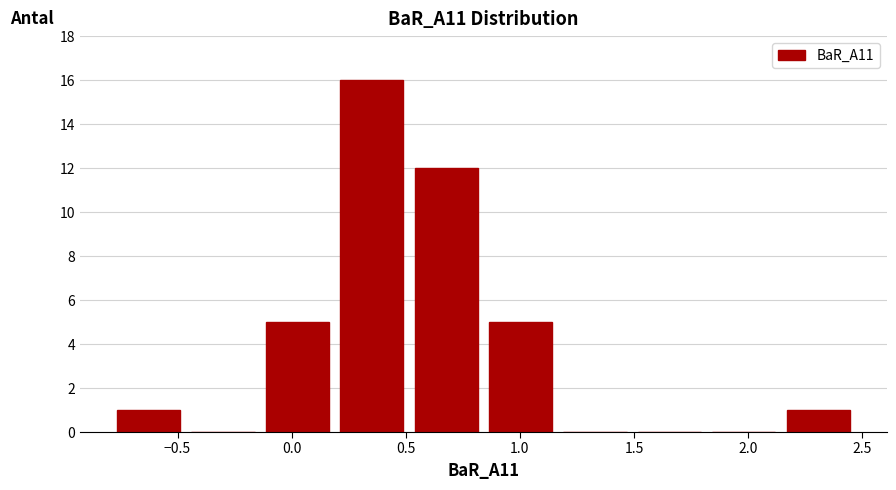

Reading left to right, transcribe this chart: for each bar, give the range it covers on the x-axis and its height. Neither the bar edges nor the heights are printed on the chart, so give them approximately, as read against the axes.

-0.80 to -0.45: 1
-0.45 to -0.15: 0
-0.15 to 0.20: 5
0.20 to 0.50: 16
0.50 to 0.85: 12
0.85 to 1.15: 5
1.15 to 1.50: 0
1.50 to 1.80: 0
1.80 to 2.15: 0
2.15 to 2.45: 1